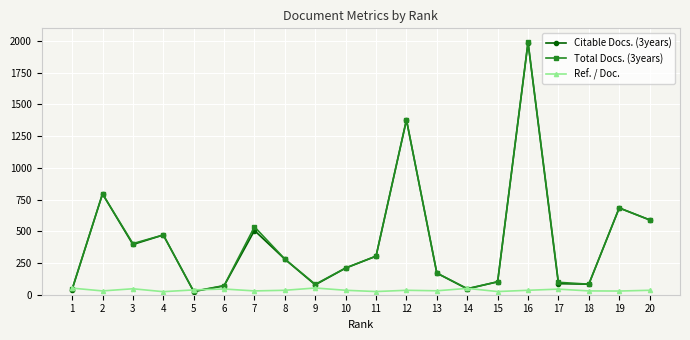

Is the value of Citable Docs. (3years) at 17 greater than the value of Ref. / Doc. at 12?

Yes